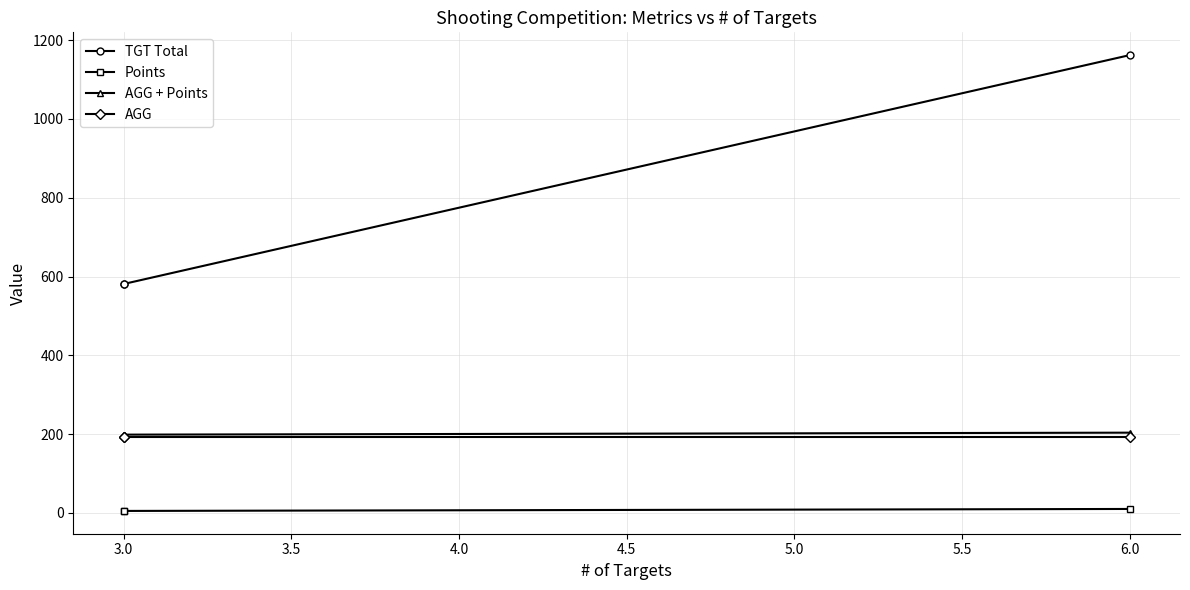

Does the chart display data point markers on the line(s)?

Yes